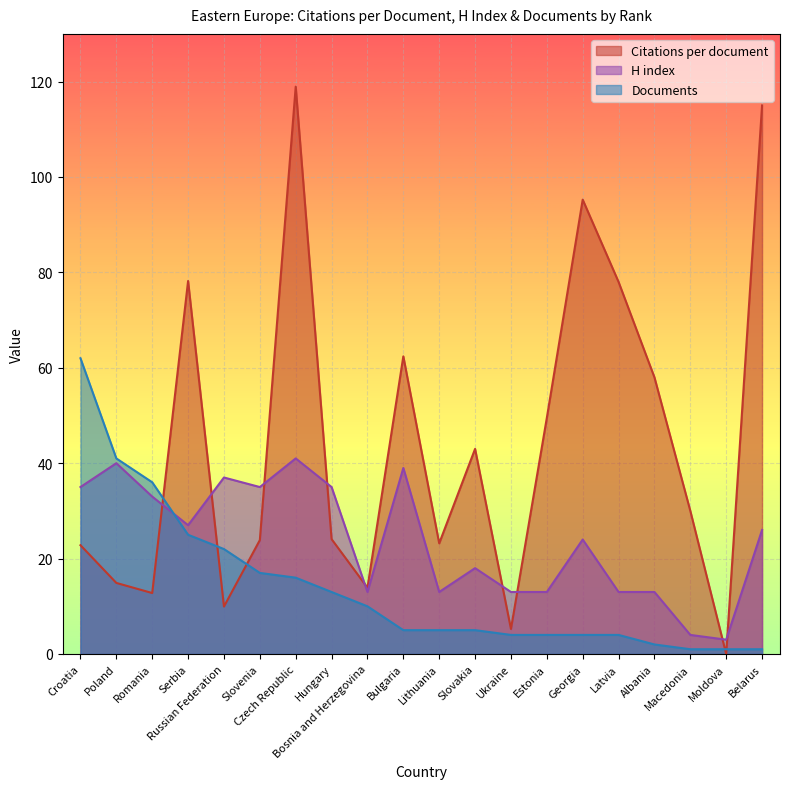

At how many categories does at least one series exceed 72?

5